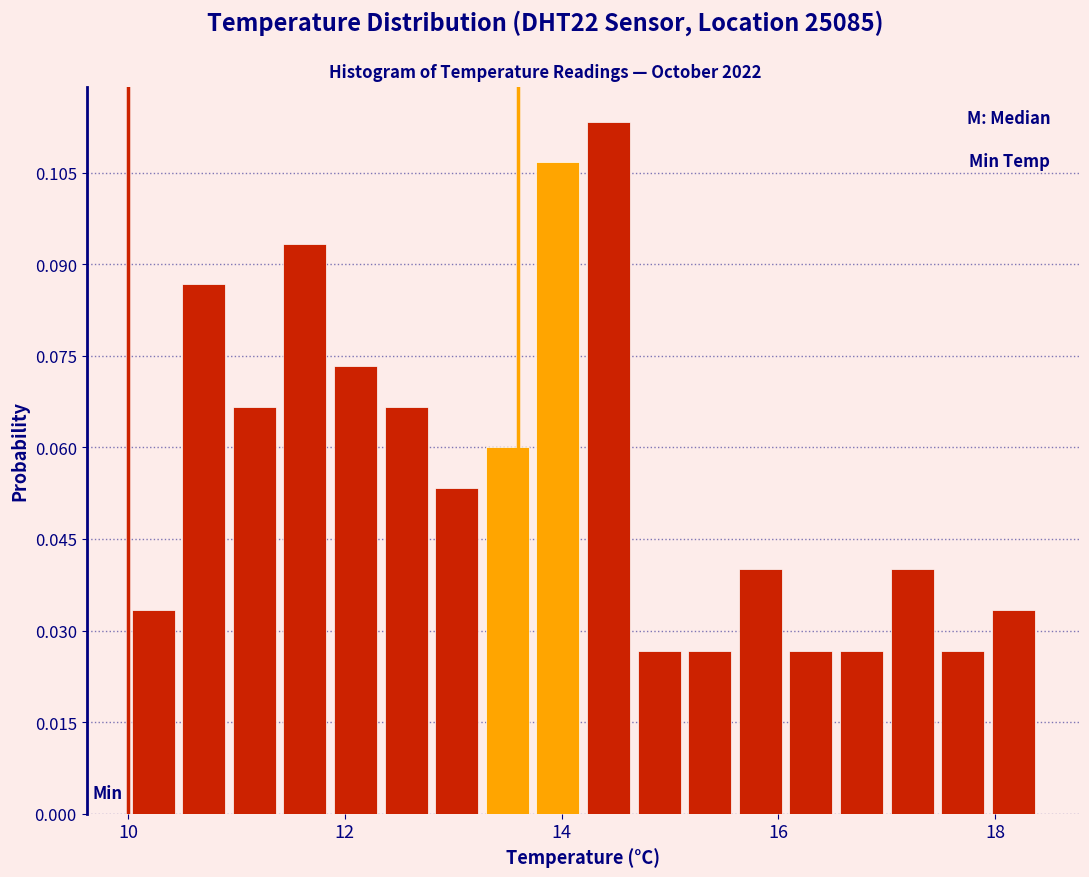

Around what value on the x-axis is the tallest bar? Give the approximate position of its centre, as read against the axis.

14.4